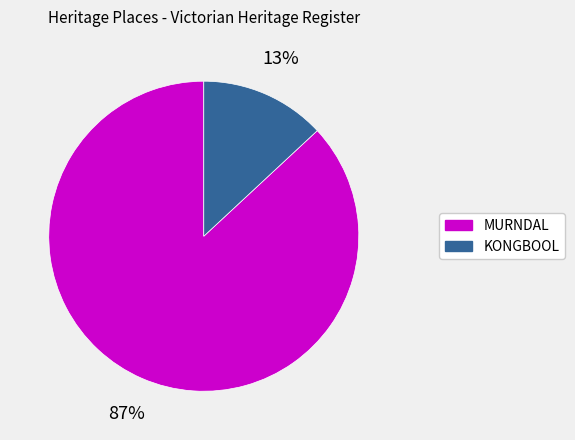

Is it true that MURNDAL is 87% of the pie?

True